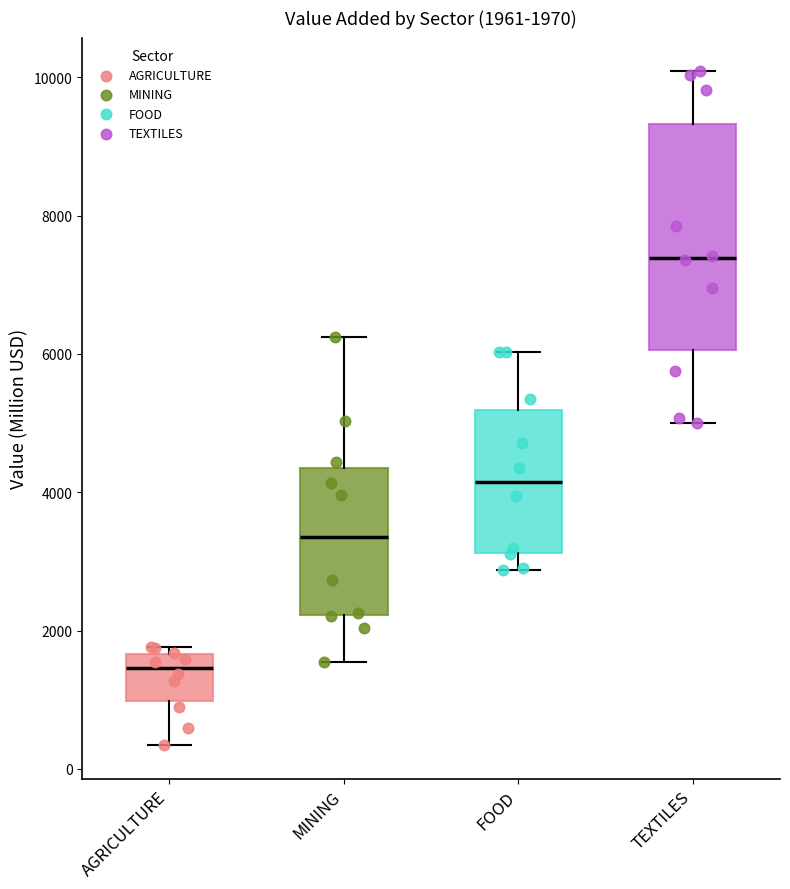

Comparing the boxes themselves (not the whiskers), which one is the tallest?

TEXTILES